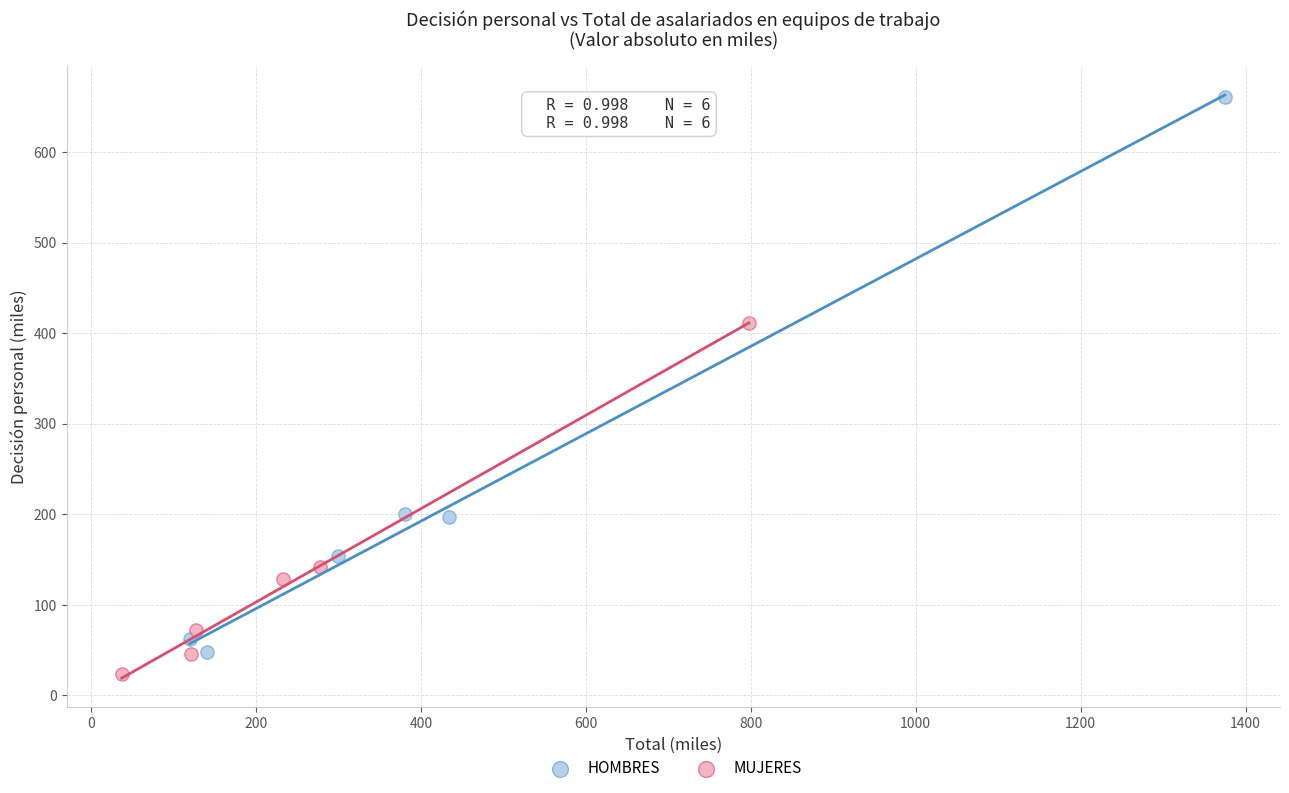

What are all the series names shown in the legend?

HOMBRES, MUJERES